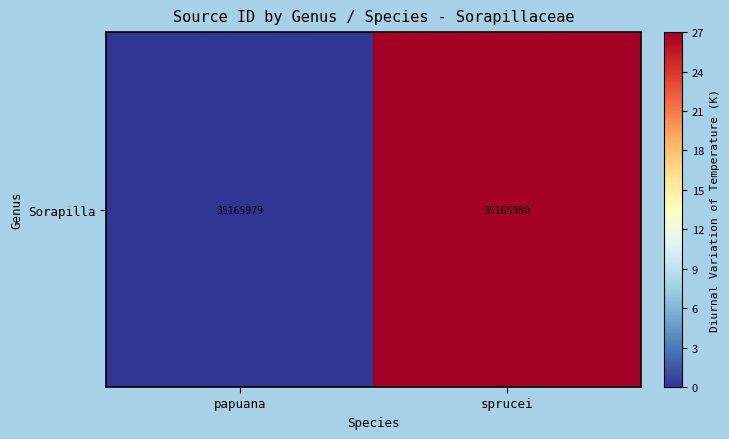

True or false: the data shows 27.0 at sprucei.

True